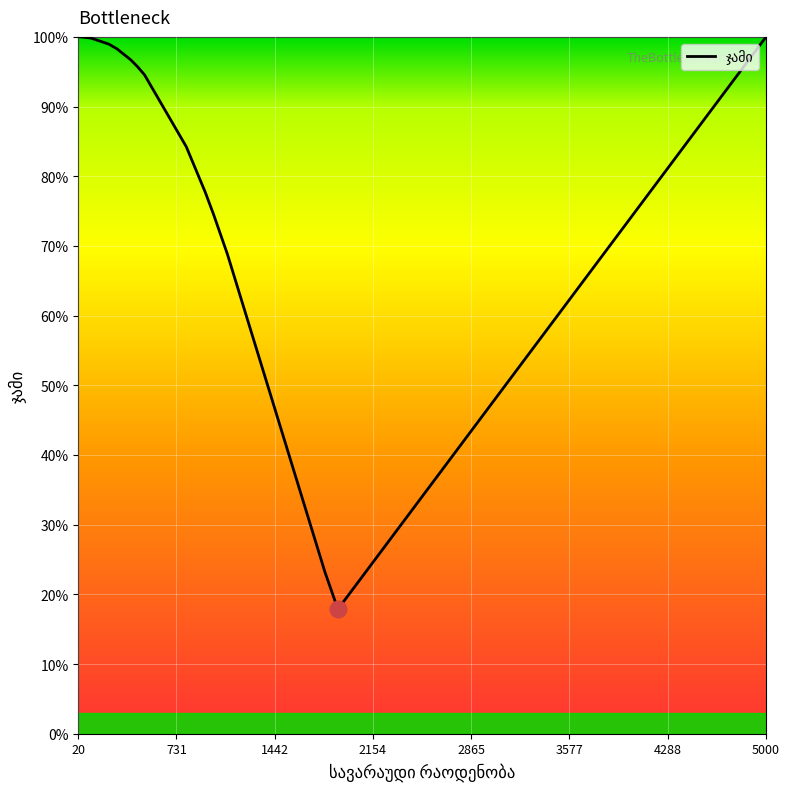

What is the difference between the maximum and minimum values?

82.1